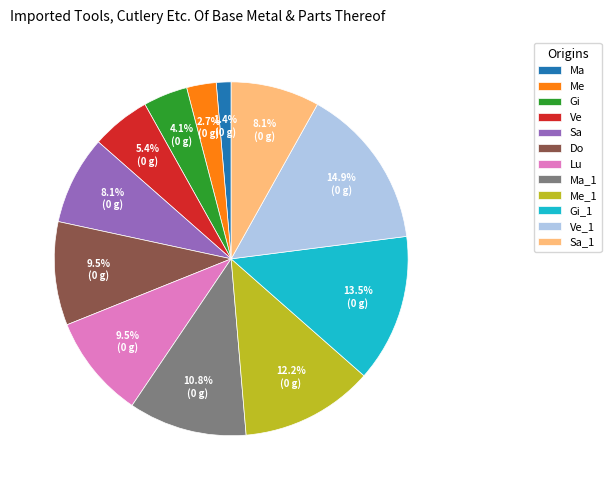

What is the largest slice in the pie chart?

Ve_1